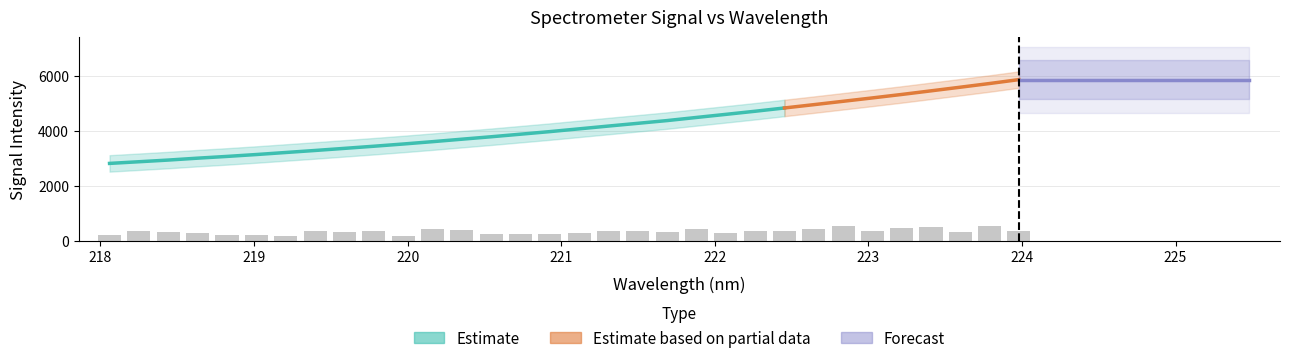

True or false: the data shows 2873.5 at 218.2508.

True